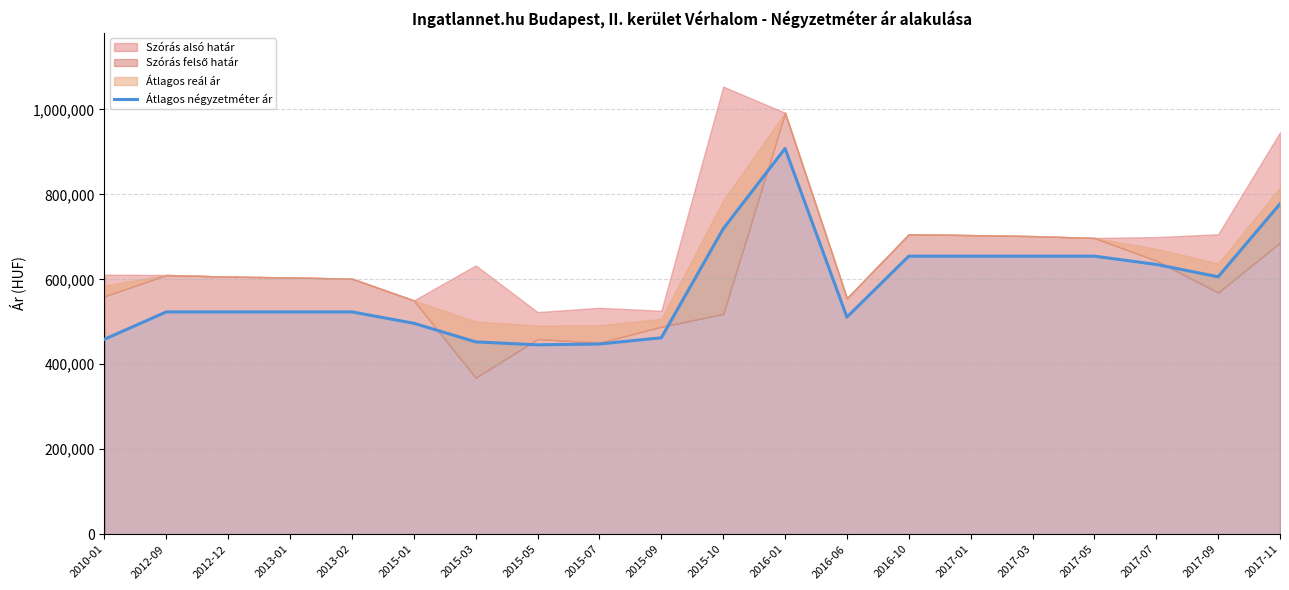

Rank the categories by value from highest to lowest.

2016-01, 2017-11, 2015-10, 2016-10, 2017-01, 2017-03, 2017-05, 2017-07, 2017-09, 2012-09, 2012-12, 2013-01, 2013-02, 2016-06, 2015-01, 2015-09, 2010-01, 2015-03, 2015-07, 2015-05